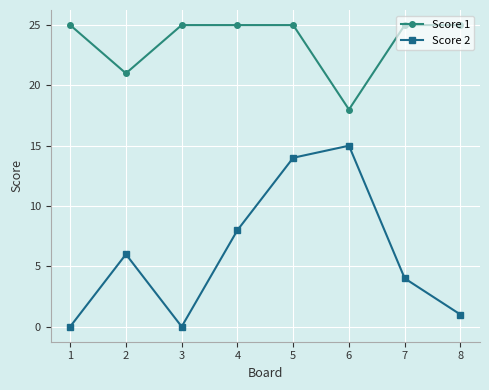

At which category is the sum across all series the highest?

5